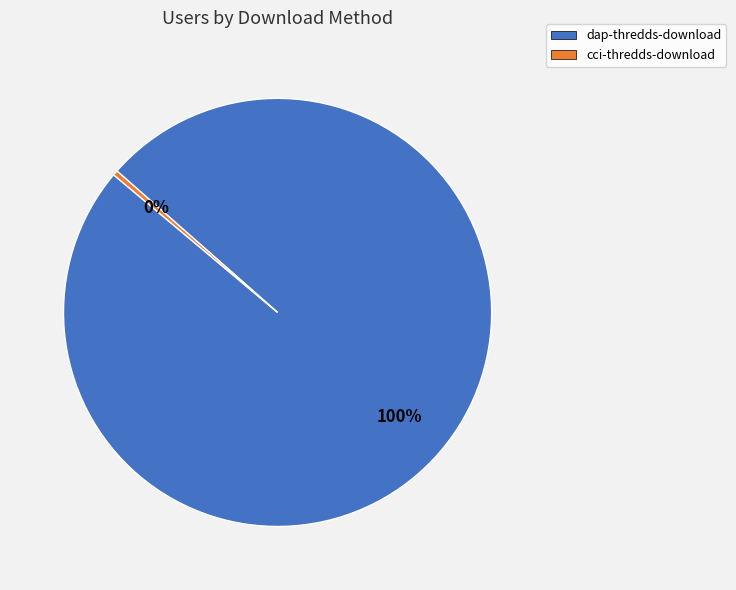

How many slices are in this pie chart?

2